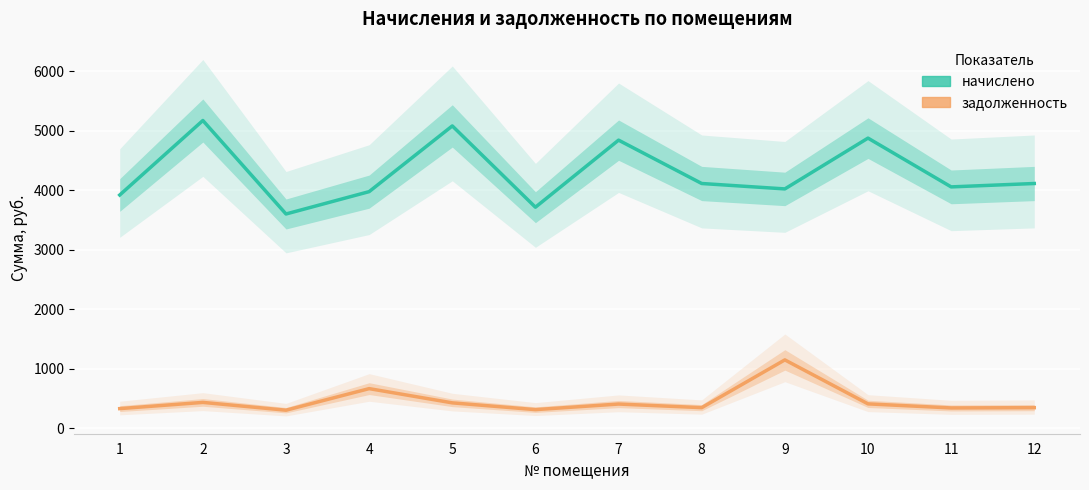

Is the value of задолженность at 8 greater than the value of начислено at 9?

No